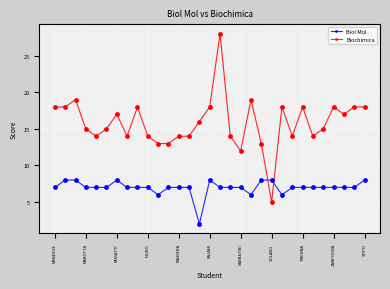

Which series has the largest range (max minus min)?

Biochimica